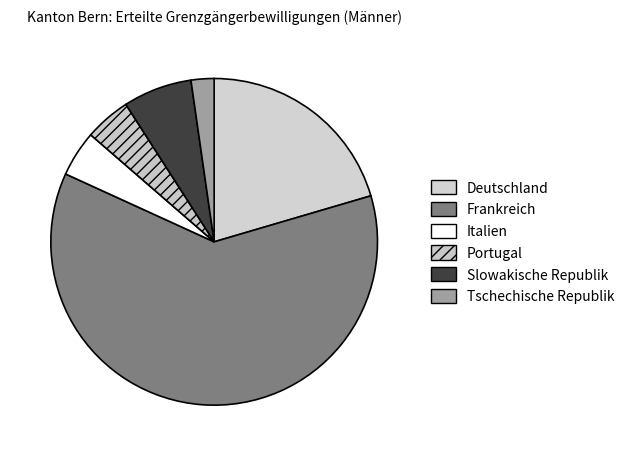

Count the number of slices in the pie.

6